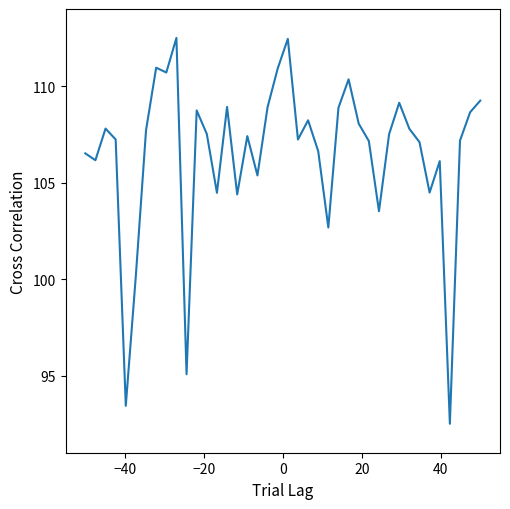

What is the smallest value displayed?

92.5